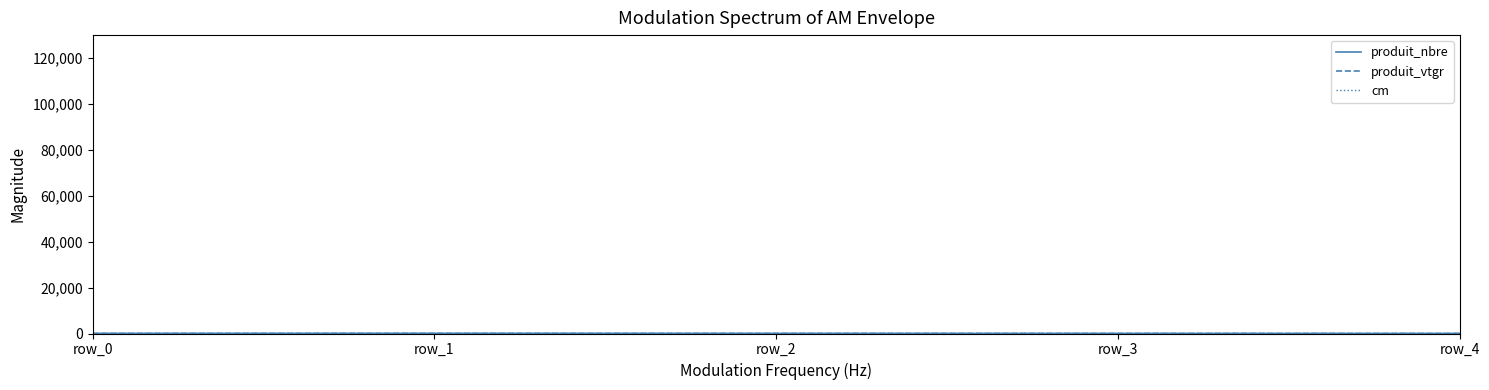

Does the chart have visible grid lines?

No